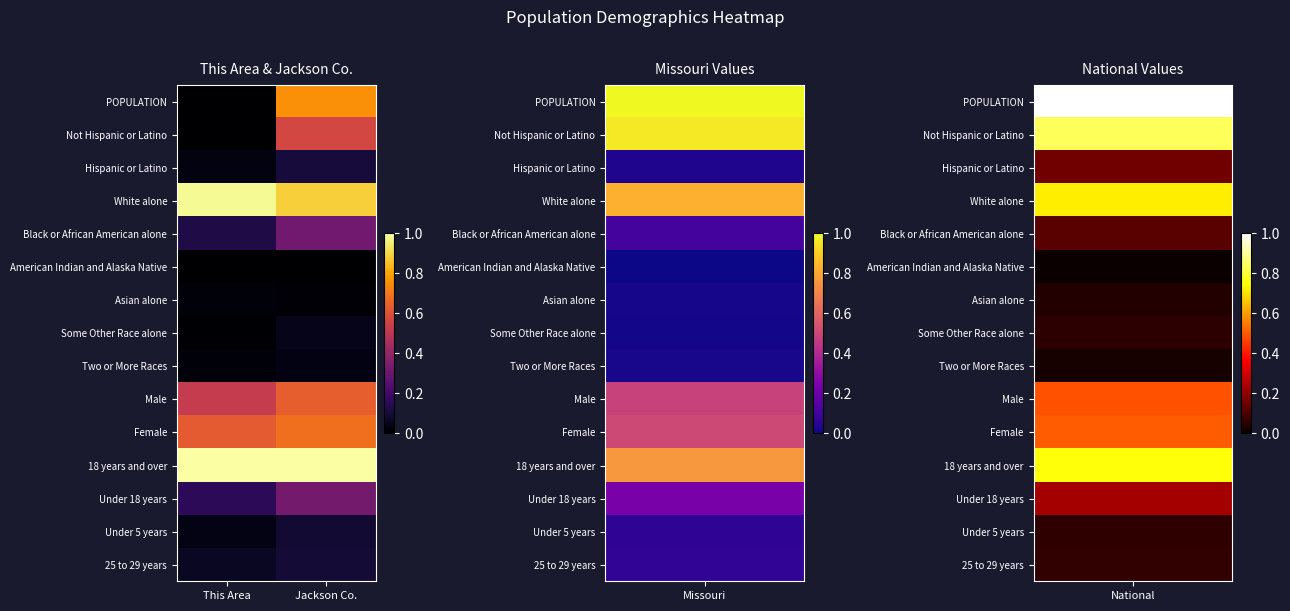

Between This Area and Jackson Co., which series saw the biggest shift?

POPULATION